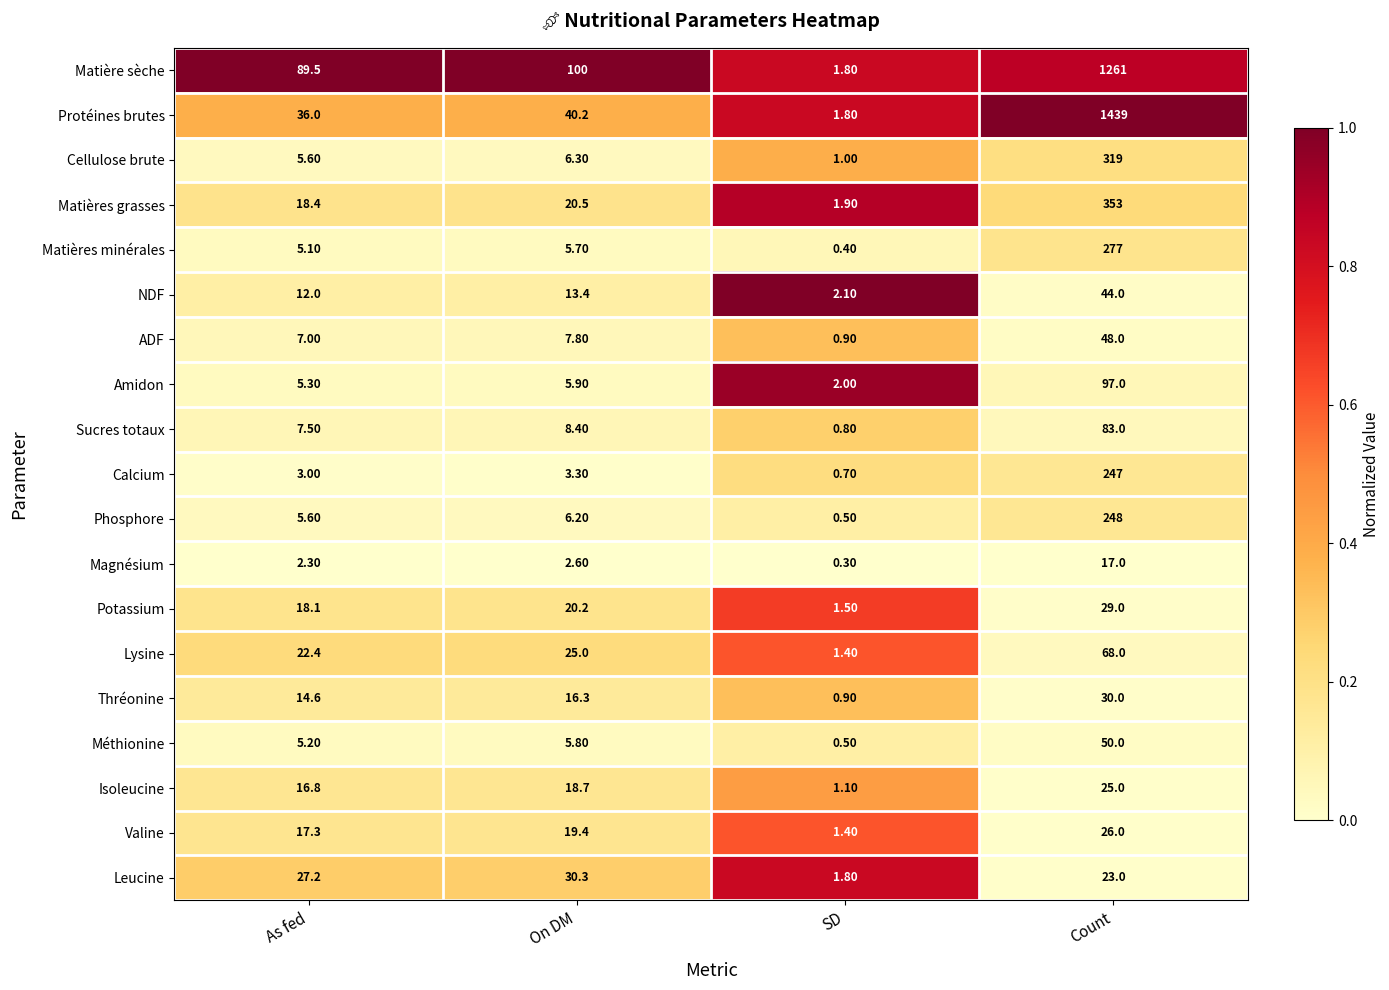

List the series in order of their peak value, highest first.

Protéines brutes, Matière sèche, Matières grasses, Cellulose brute, Matières minérales, Phosphore, Calcium, Amidon, Sucres totaux, Lysine, Méthionine, ADF, NDF, Leucine, Thréonine, Potassium, Valine, Isoleucine, Magnésium